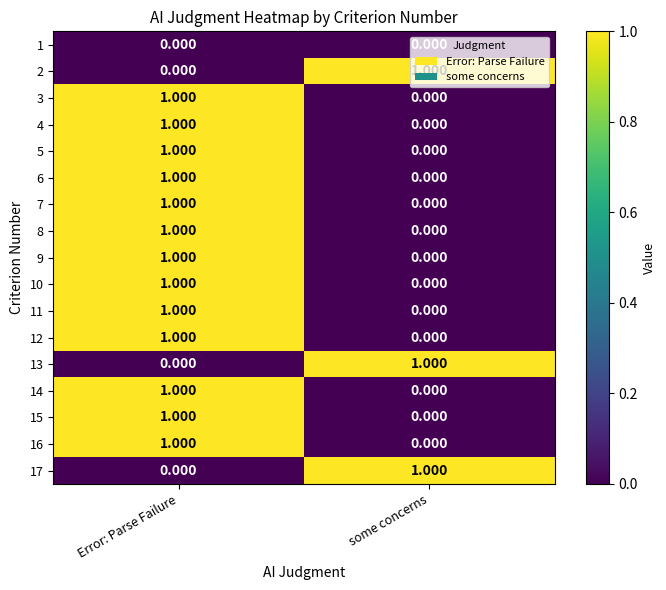

Which category has the highest value in the 16 series?

Error: Parse Failure